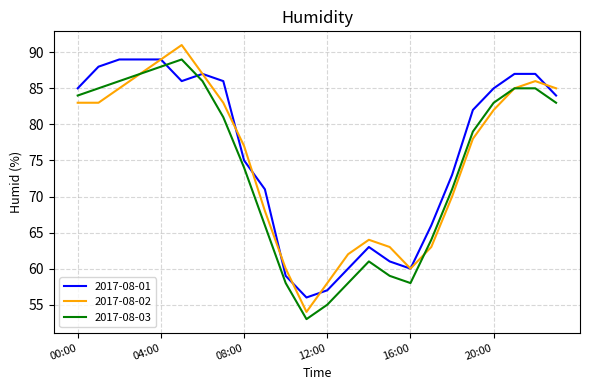

Which series has the largest range (max minus min)?

2017-08-02